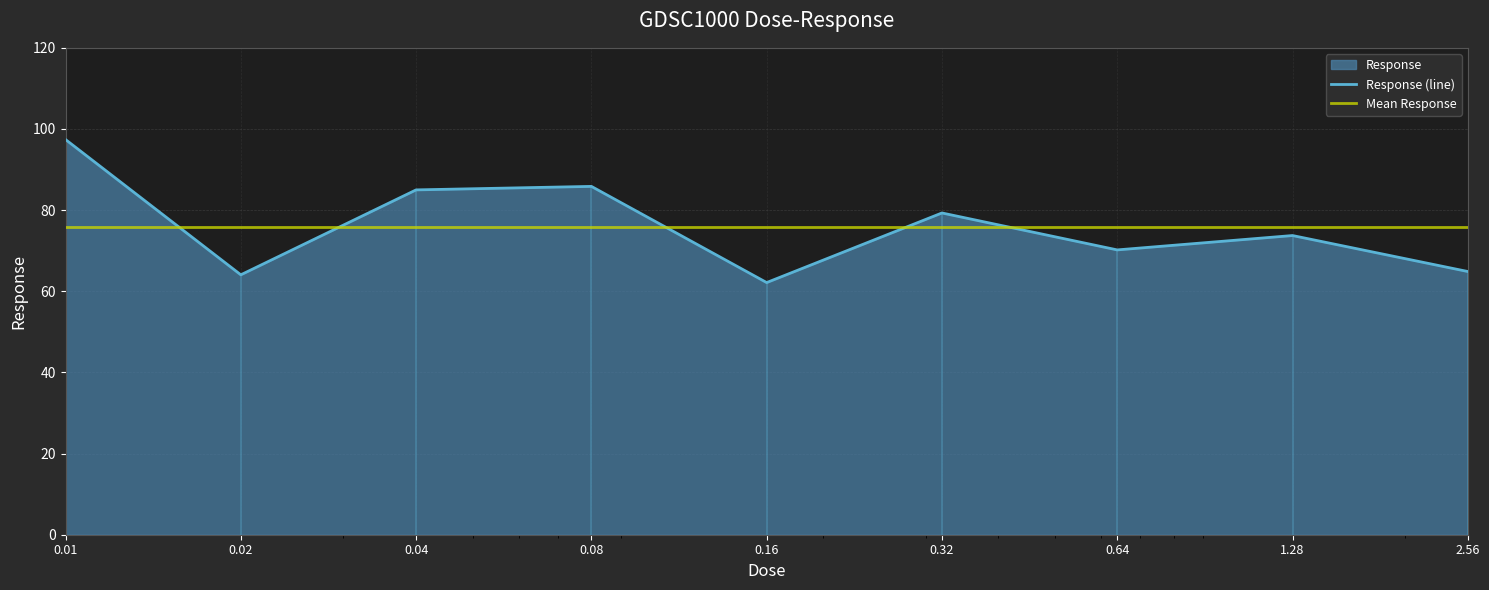

How many interior local peaks (higher than both neighbors) does the data have?

3